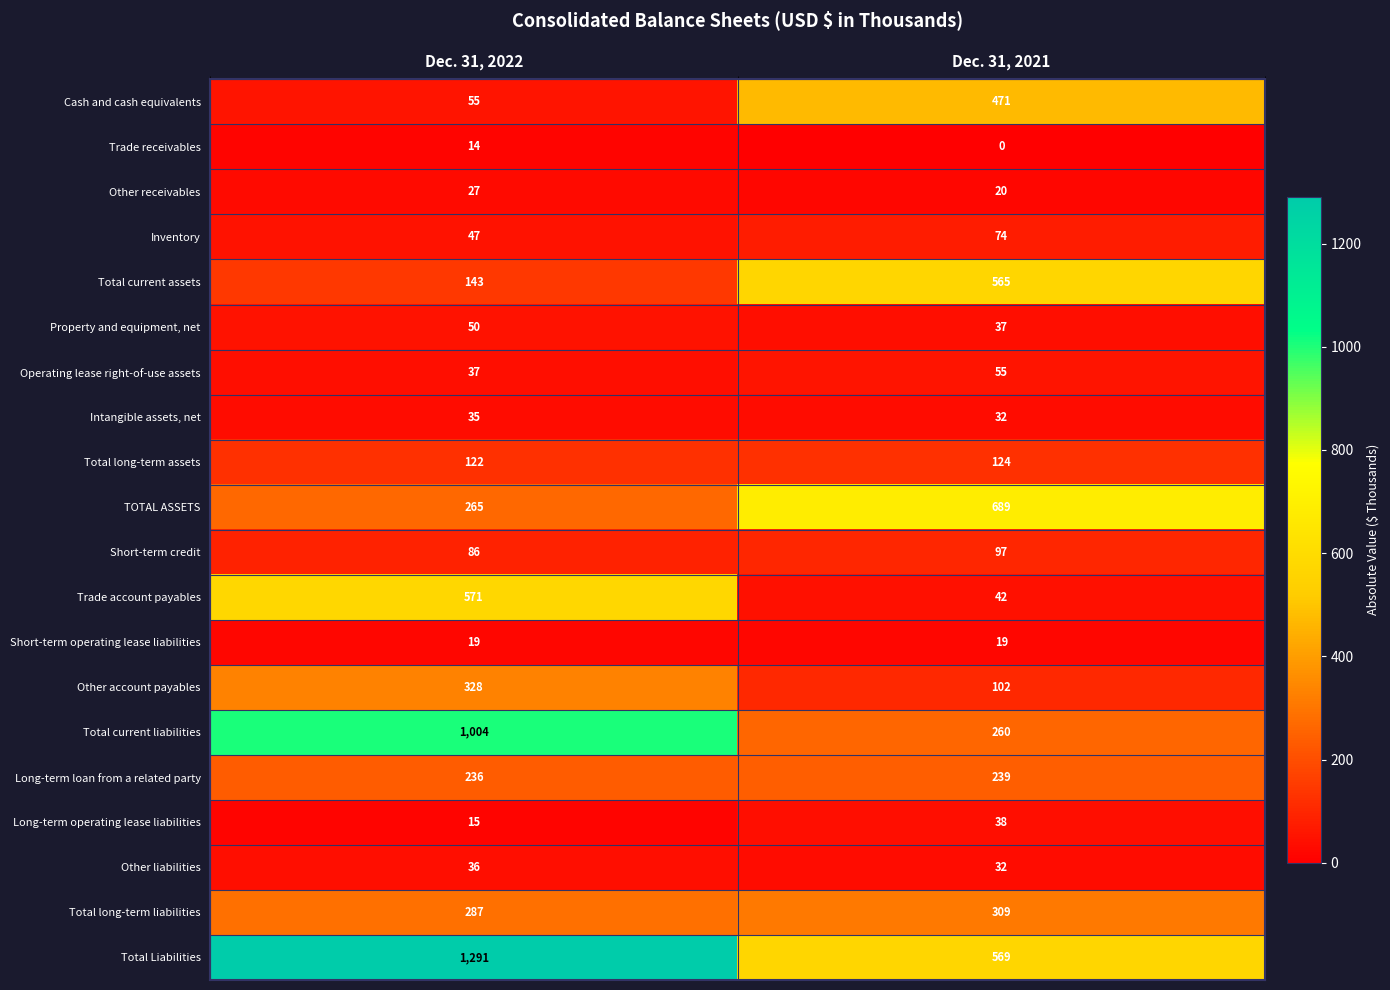

Rank the series at Dec. 31, 2022 from lowest to highest value.

Trade receivables, Long-term operating lease liabilities, Short-term operating lease liabilities, Other receivables, Intangible assets, net, Other liabilities, Operating lease right-of-use assets, Inventory, Property and equipment, net, Cash and cash equivalents, Short-term credit, Total long-term assets, Total current assets, Long-term loan from a related party, TOTAL ASSETS, Total long-term liabilities, Other account payables, Trade account payables, Total current liabilities, Total Liabilities